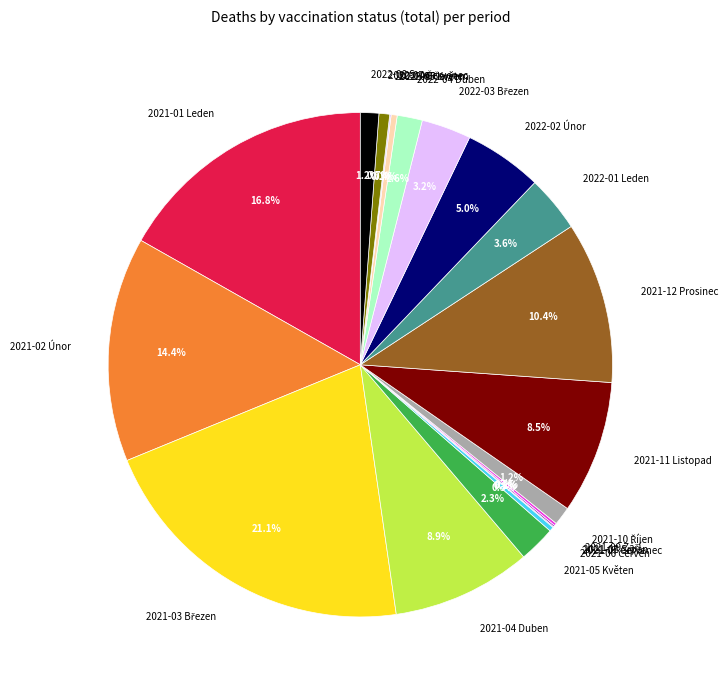

Approximately how many times larger is the value at 2022-01 Leden compared to 2022-02 Únor?

0.7